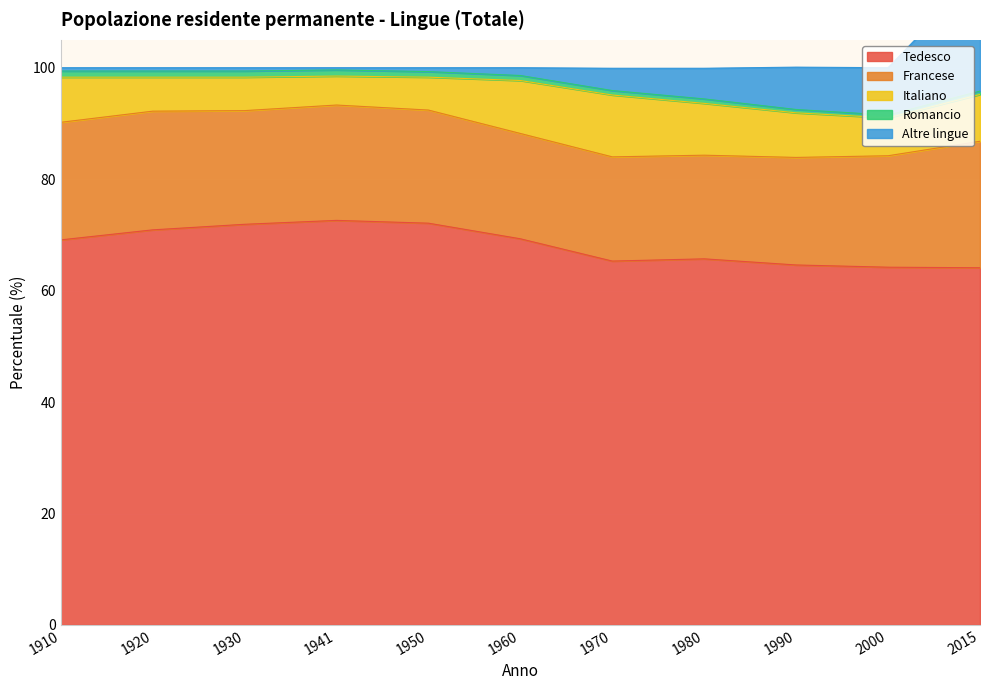

How many times do Romancio and Altre lingue cross each other?

1